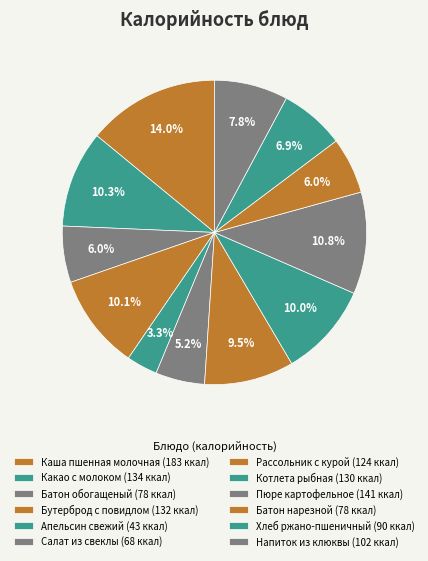

To the nearest percent, what portion does Апельсин свежий represent?

3%